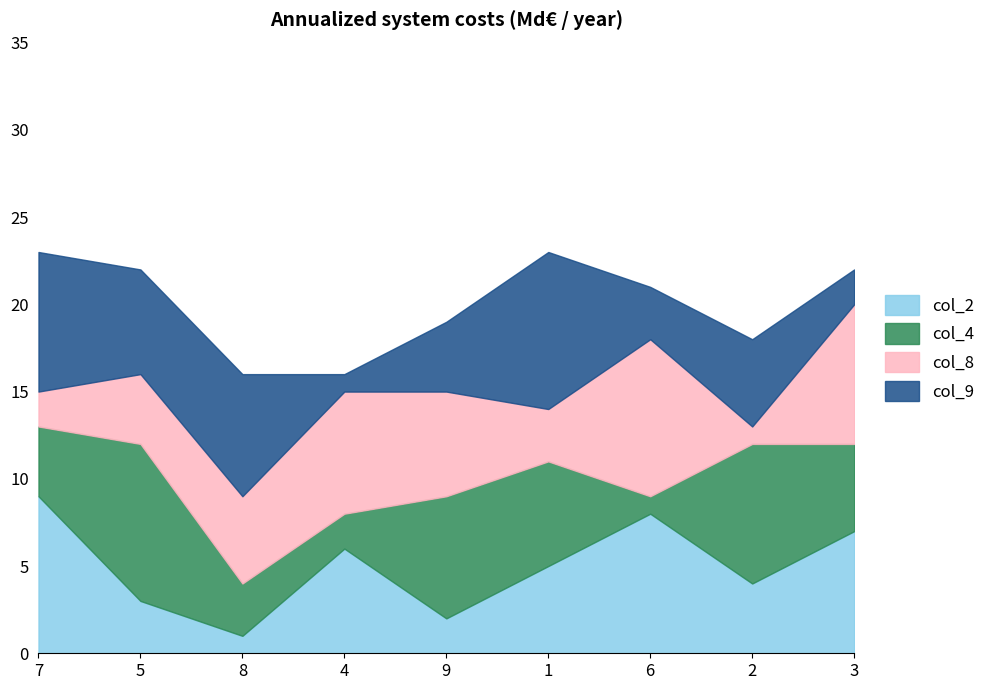

What is the difference between the second highest and minimum values in the col_2 series?

7